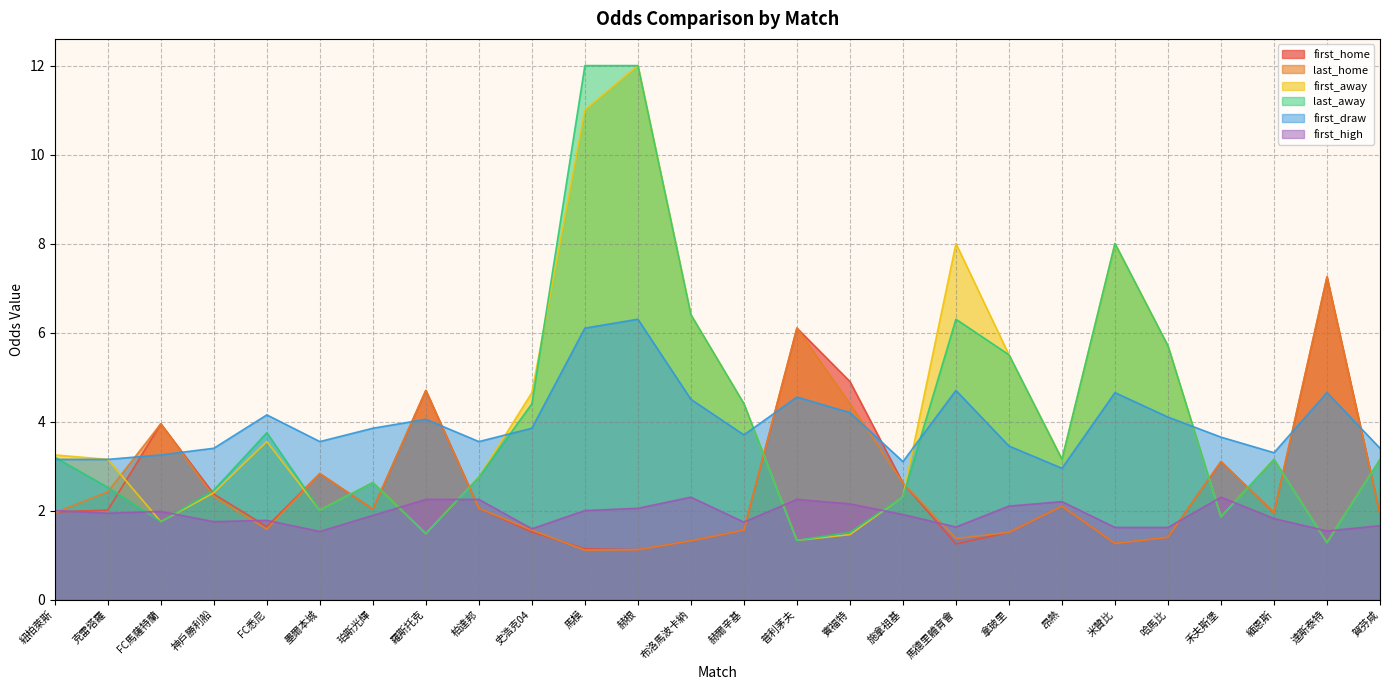

What is the spread (max minus min) of values at 赫根?

10.9